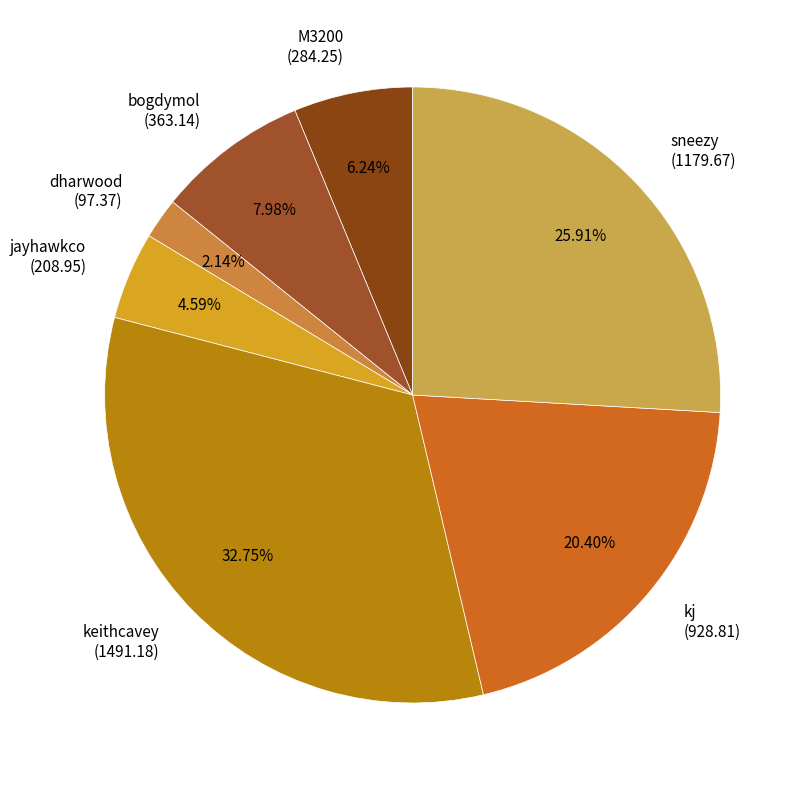

Rank the categories by value from highest to lowest.

keithcavey, sneezy, kj, bogdymol, M3200, jayhawkco, dharwood